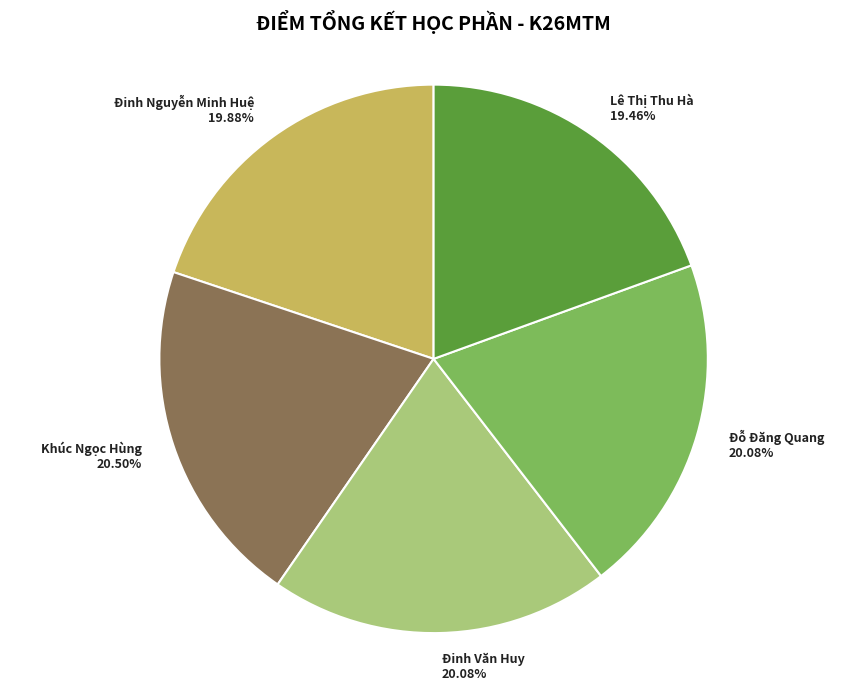

To the nearest percent, what portion does Đỗ Đăng Quang represent?

20%